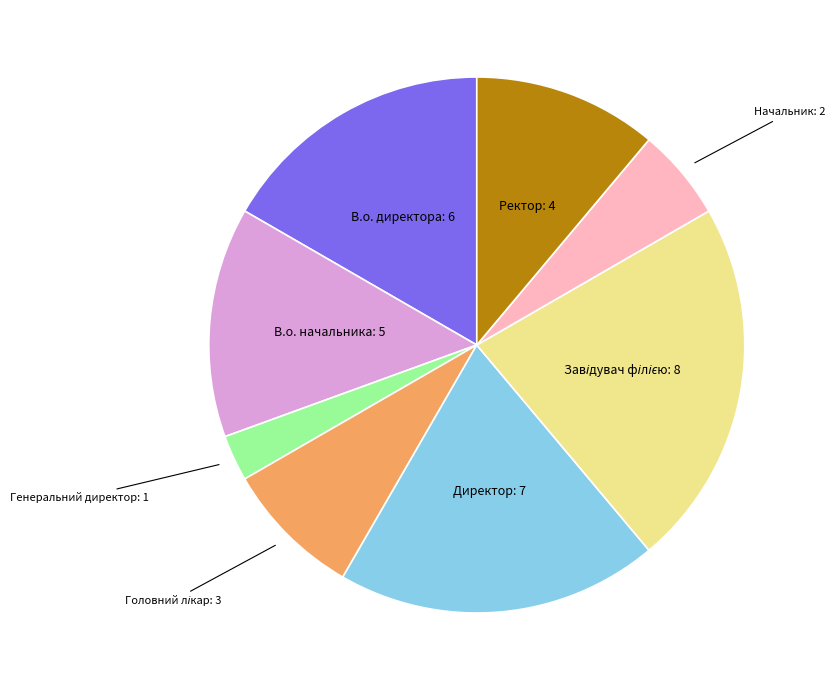

Count the number of slices in the pie.

8